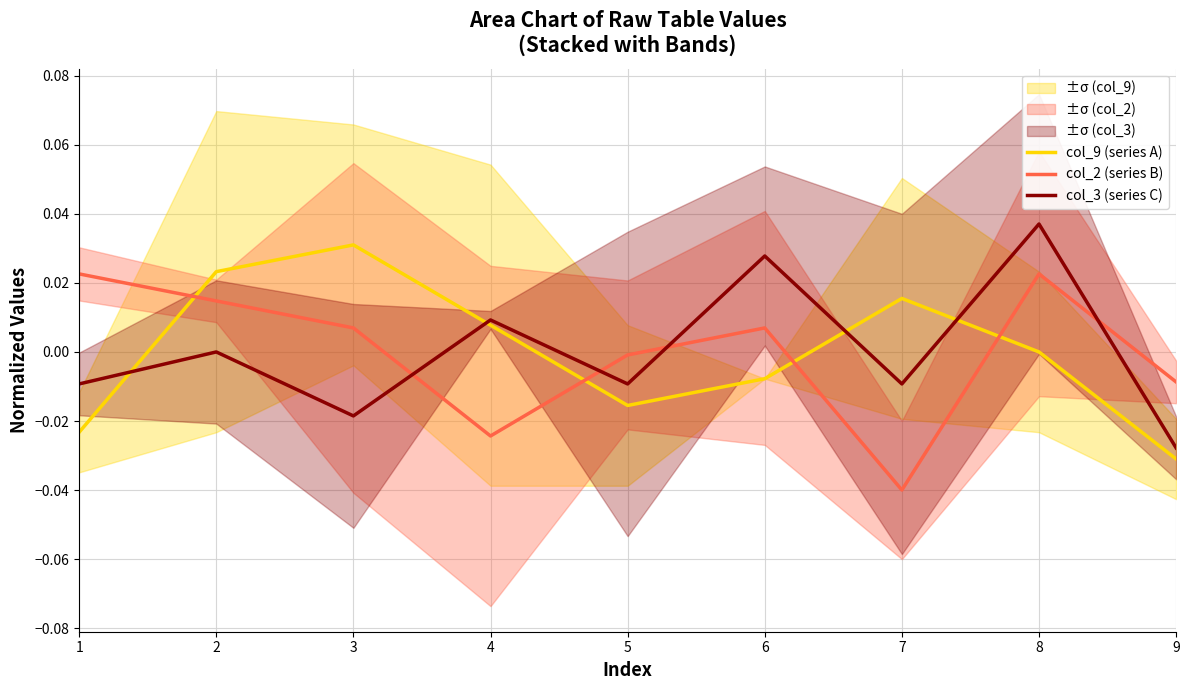

List the labels in order of col_9 (series A) value, largest first.

3, 2, 7, 4, 8, 6, 5, 1, 9